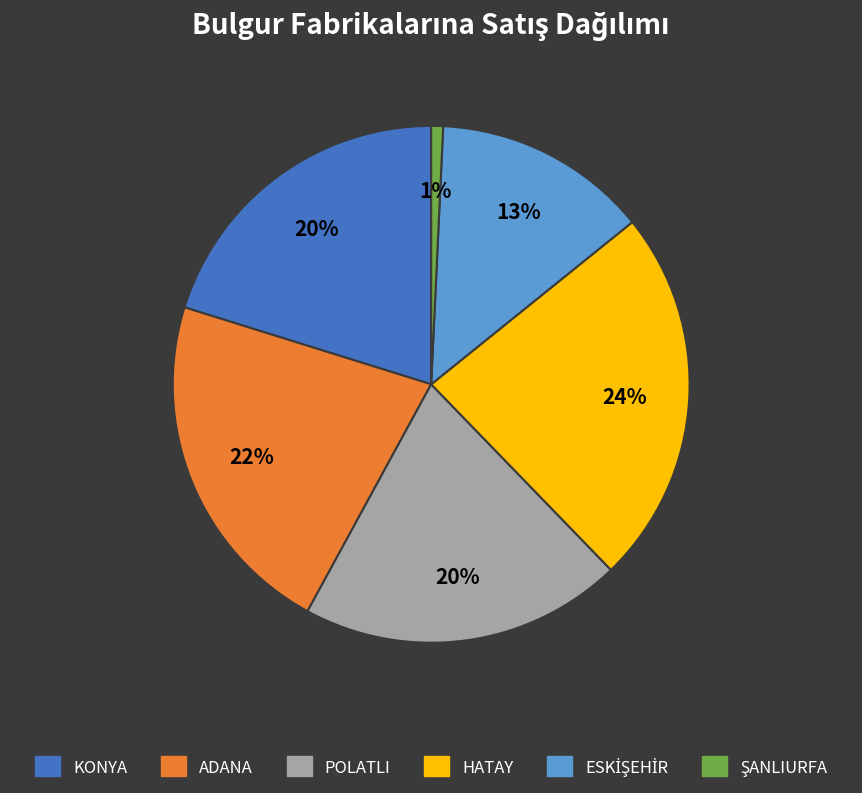

What is the largest slice in the pie chart?

HATAY